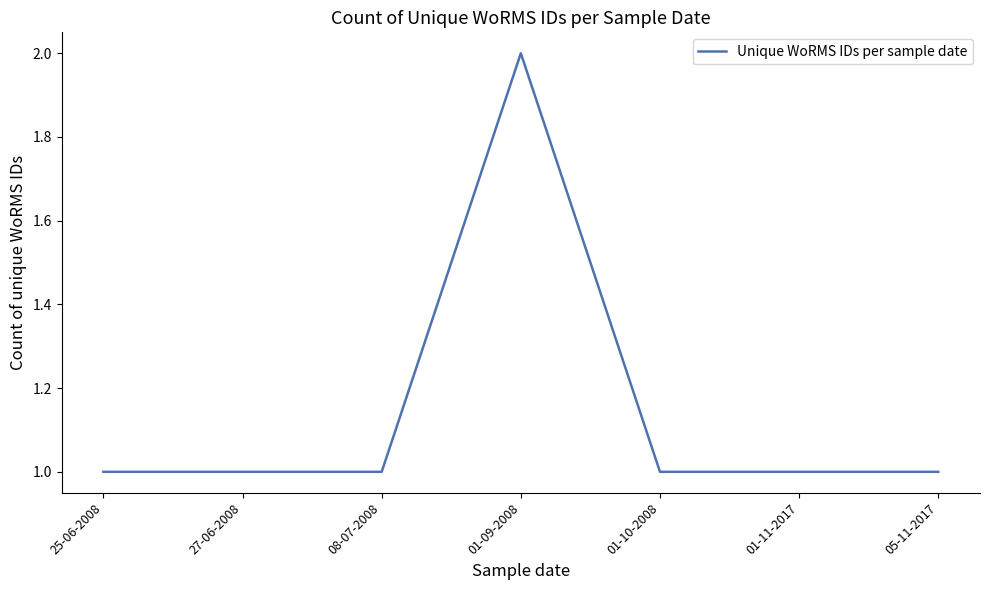

What is the ratio of the value at 08-07-2008 to the value at 01-09-2008?

0.5